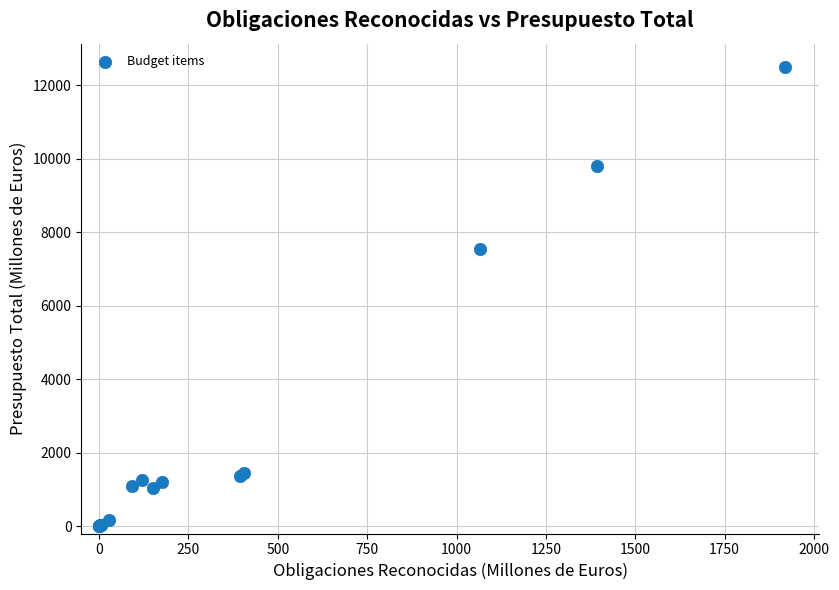

What Y value in the scatter plot is closest to 6255?

7551.7